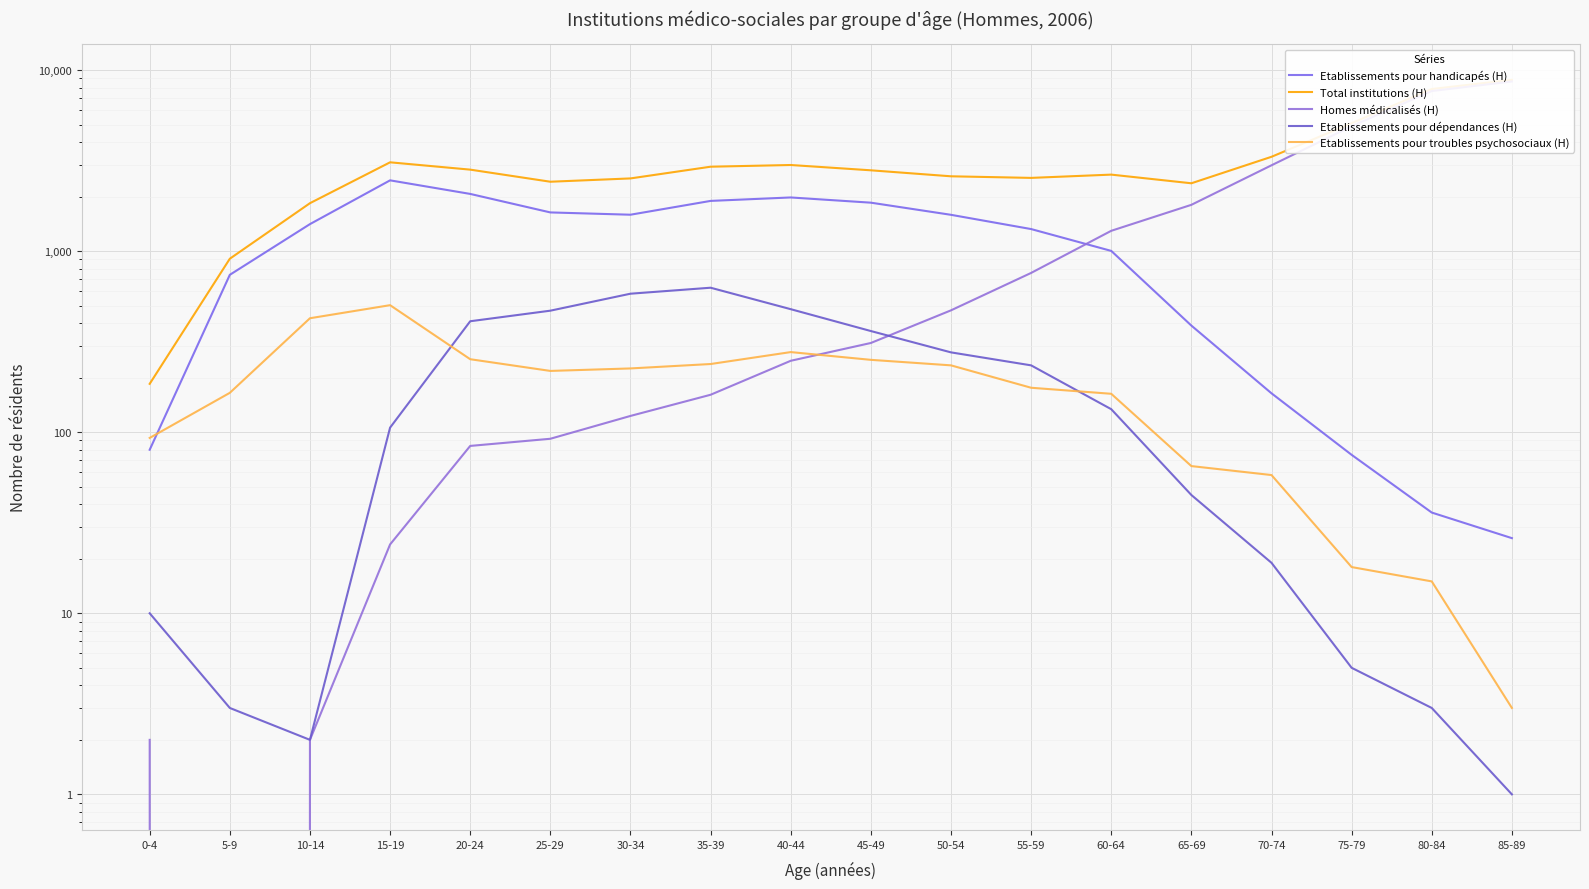

How many distinct data groups are displayed?

5